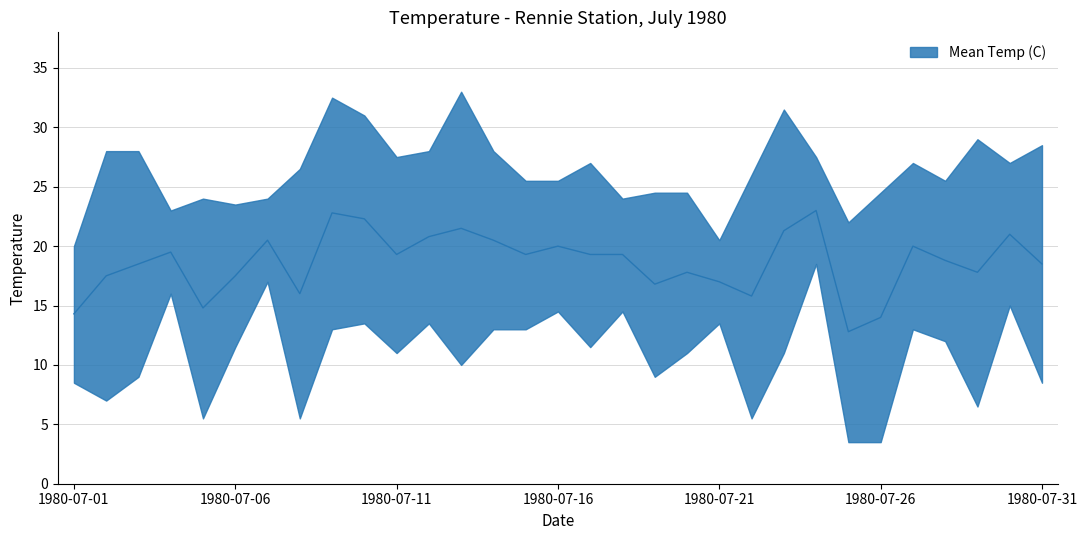

Where is the first local minimum?

1980-07-05